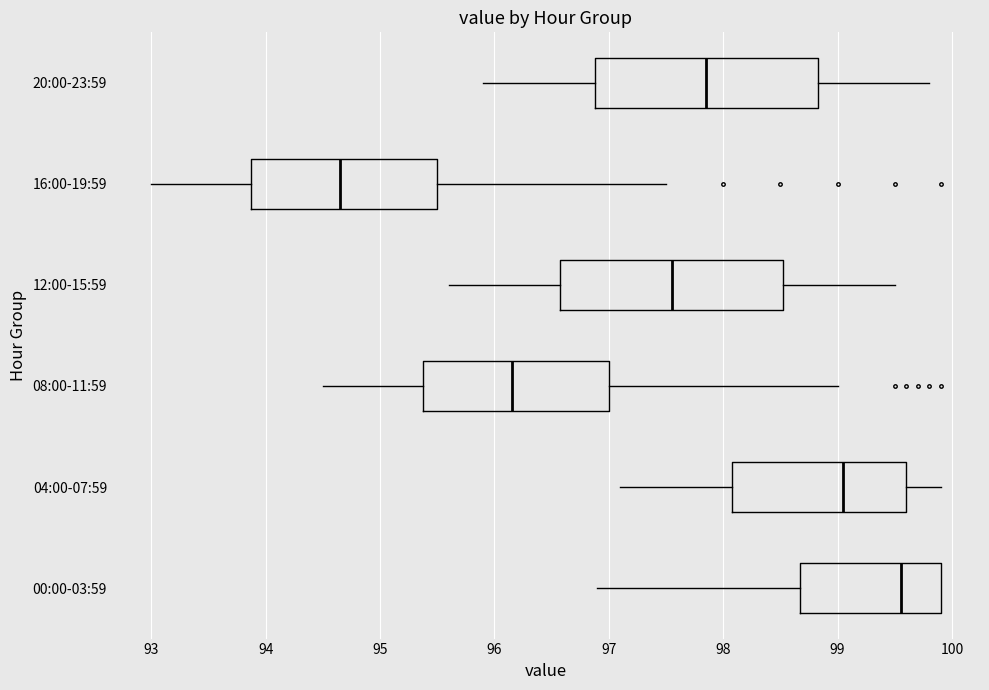

Which box's median line is the furthest to the right?

00:00-03:59